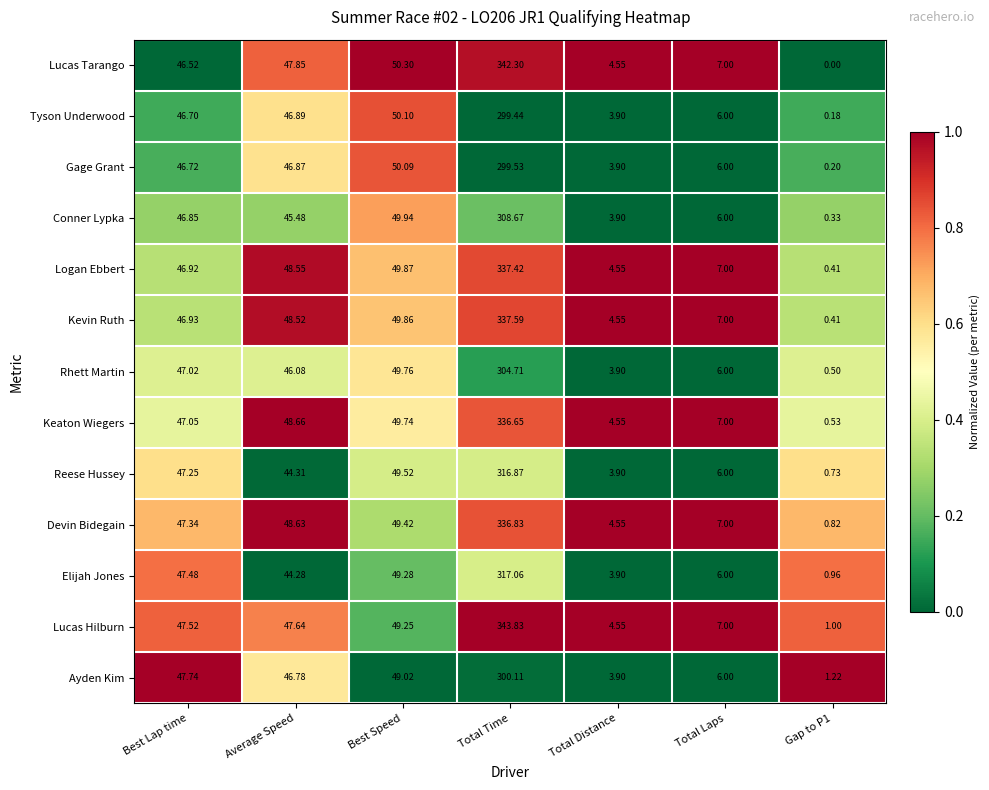

Where is Elijah Jones nearest to the value 159?

Best Speed